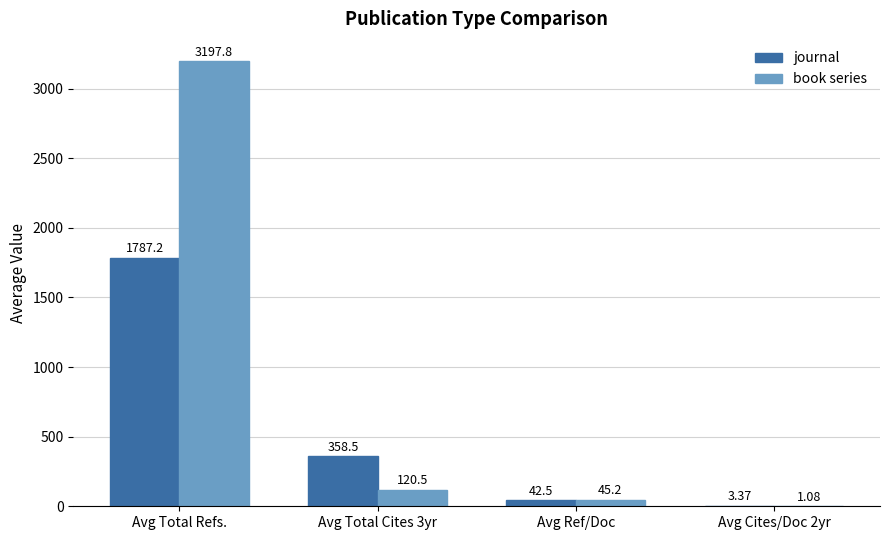

Where does the book series series first go above 120?

Avg Total Refs.